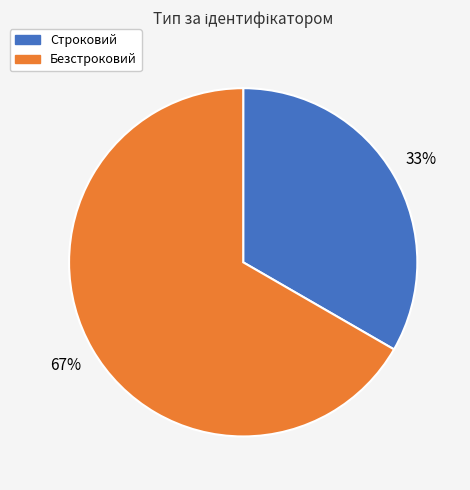

Do Безстроковий and Строковий together represent more than half of the pie?

Yes